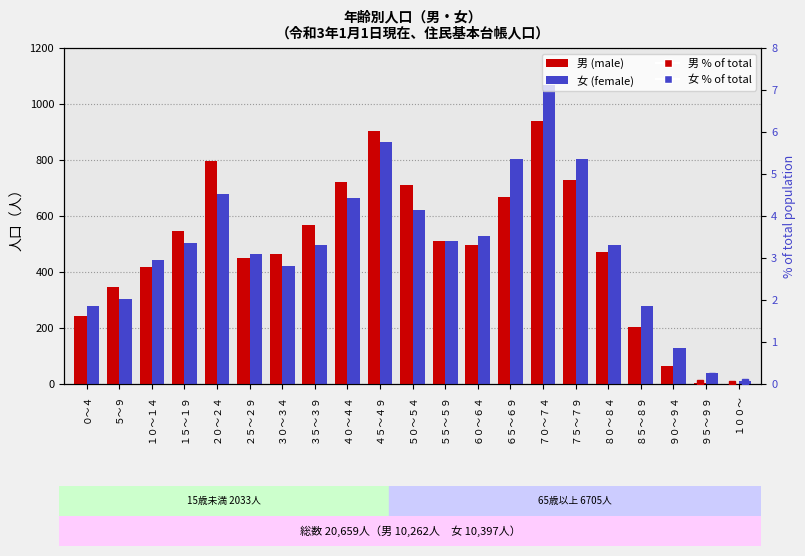

At how many categories does at least one series exceed 332?

16